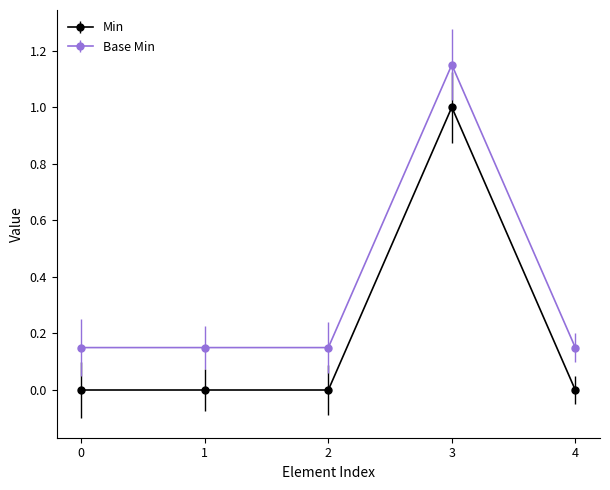

Reading left to right, list all the values displayed in this chart.

Min: 0.0	0.0	0.0	1.0	0.0
Base Min: 0.1	0.1	0.1	1.1	0.1